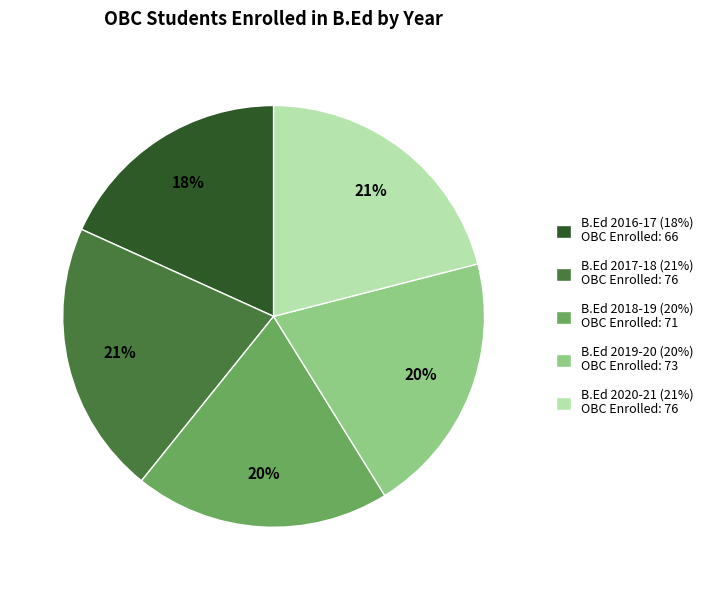

Which has a higher value, B.Ed 2017-18 (21%) OBC Enrolled: 76 or B.Ed 2018-19 (20%) OBC Enrolled: 71?

B.Ed 2017-18 (21%) OBC Enrolled: 76